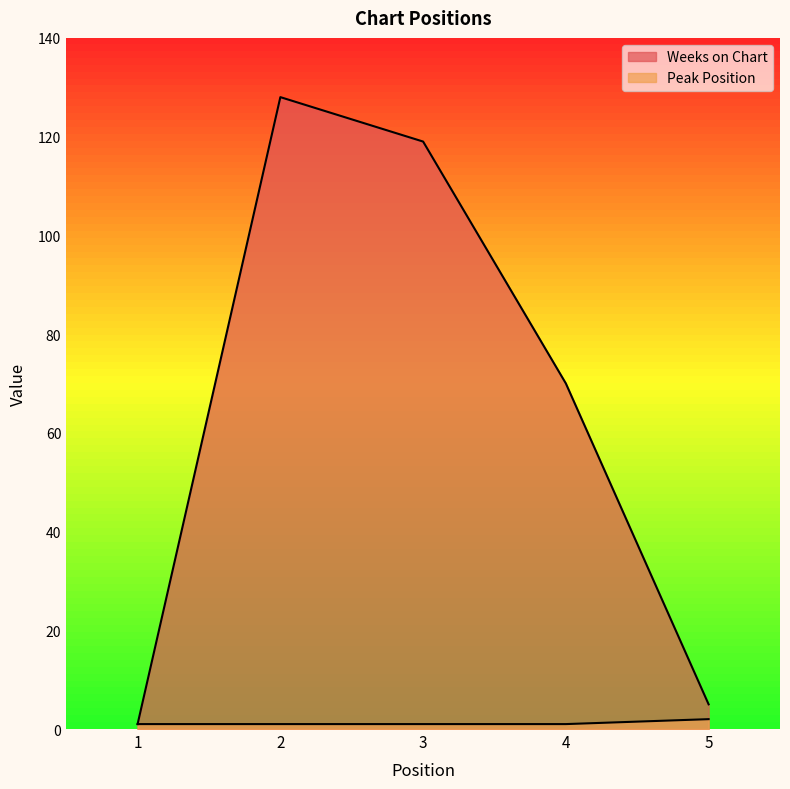

Rank the series at 2 from highest to lowest value.

Weeks on Chart, Peak Position